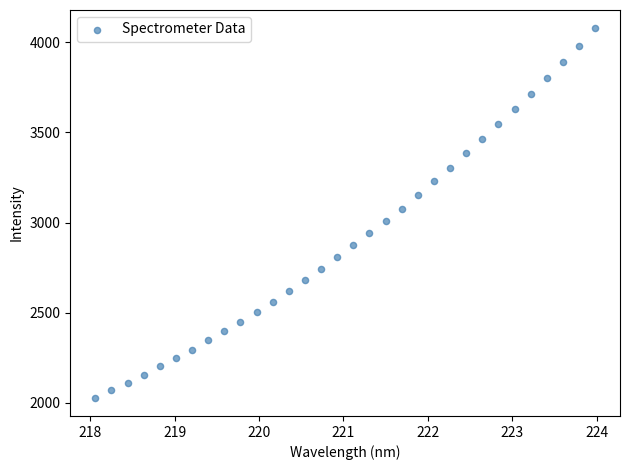

What is the range of X values (max minus min)?

5.9